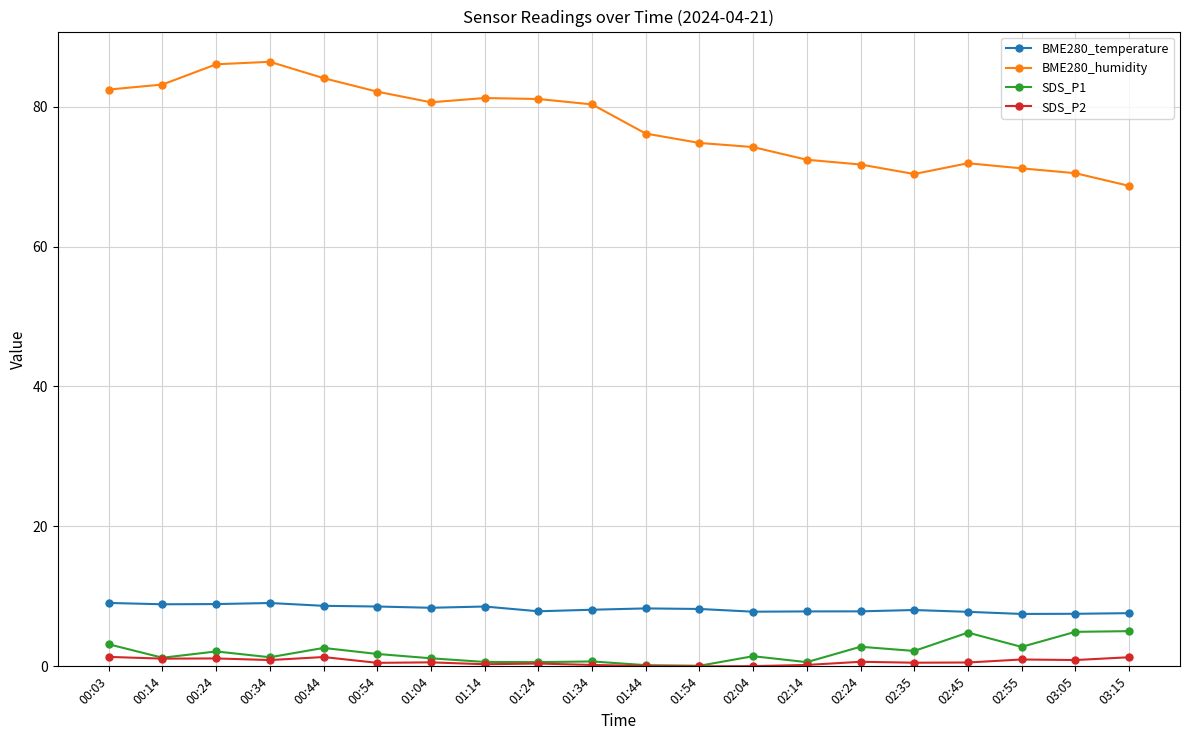

True or false: BME280_temperature has more than 1 interior local peaks.

True